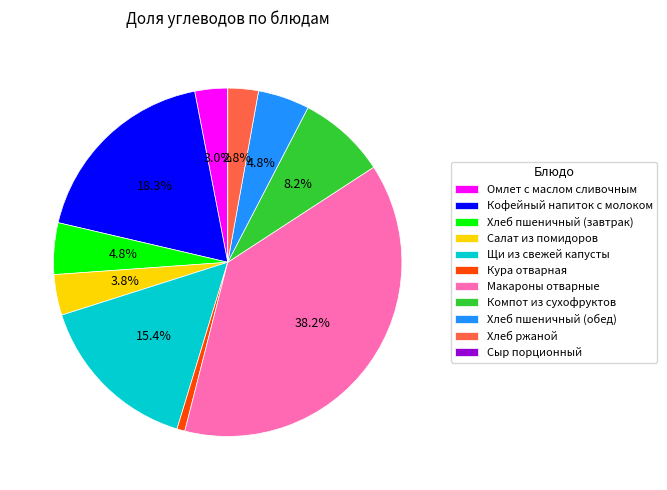

To the nearest percent, what portion does Хлеб ржаной represent?

3%